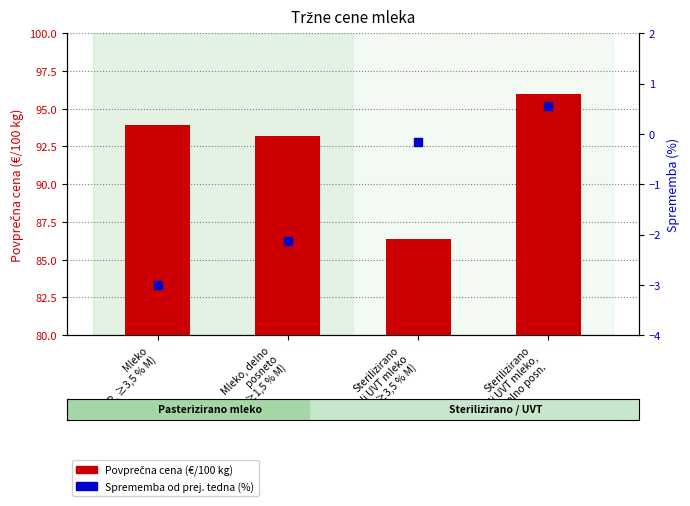

Is the value of Sprememba od prej. tedna (%) at Mleko
(TP, ≥3,5 % M) greater than the value of Povprečna cena (€/100 kg) at Mleko, delno
posneto
(TP, ≥1,5 % M)?

No